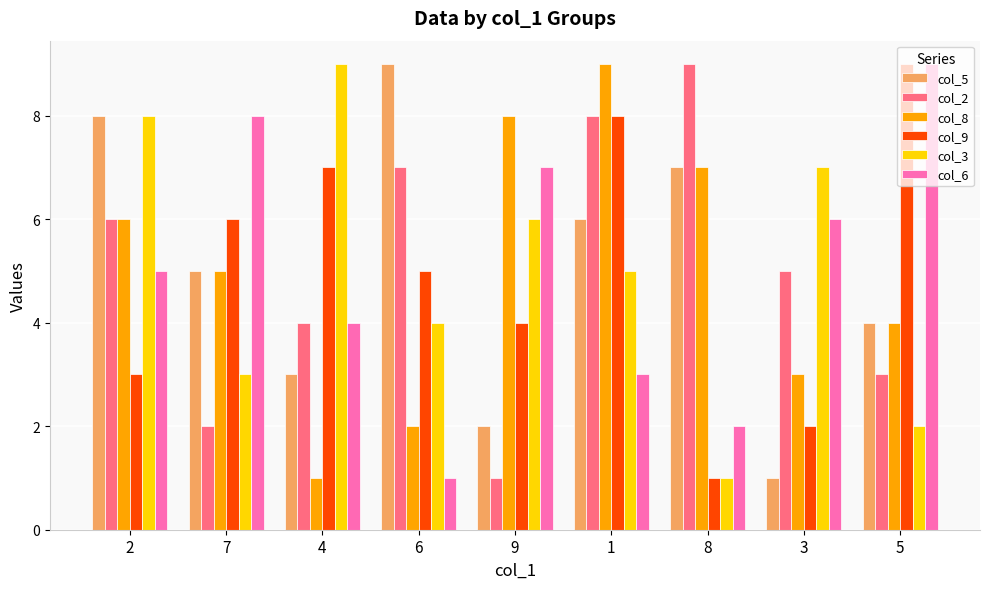

The value of col_3 at 4 is 13. True or false?

False